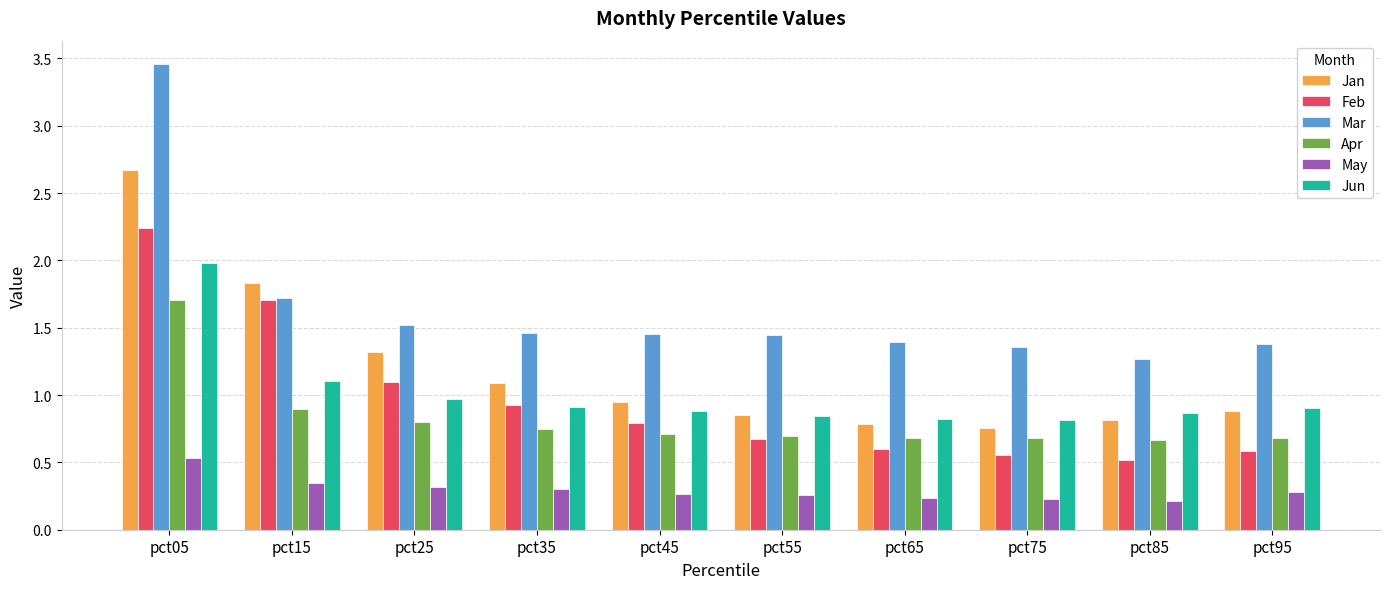

Rank the series by their maximum value, from lowest to highest.

May, Apr, Jun, Feb, Jan, Mar